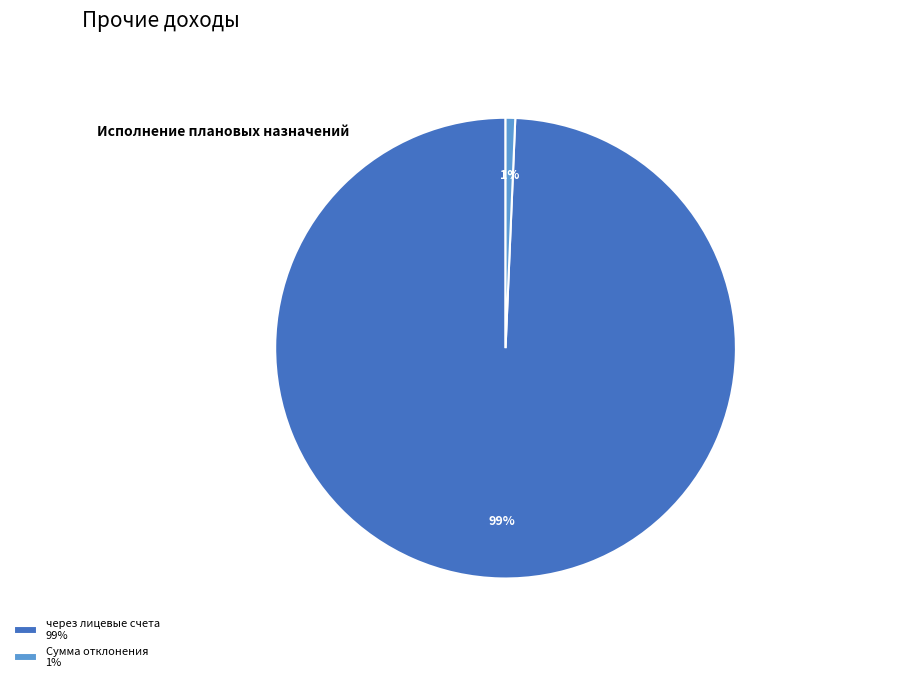

What is the smallest slice in the pie chart?

Сумма отклонения 1%